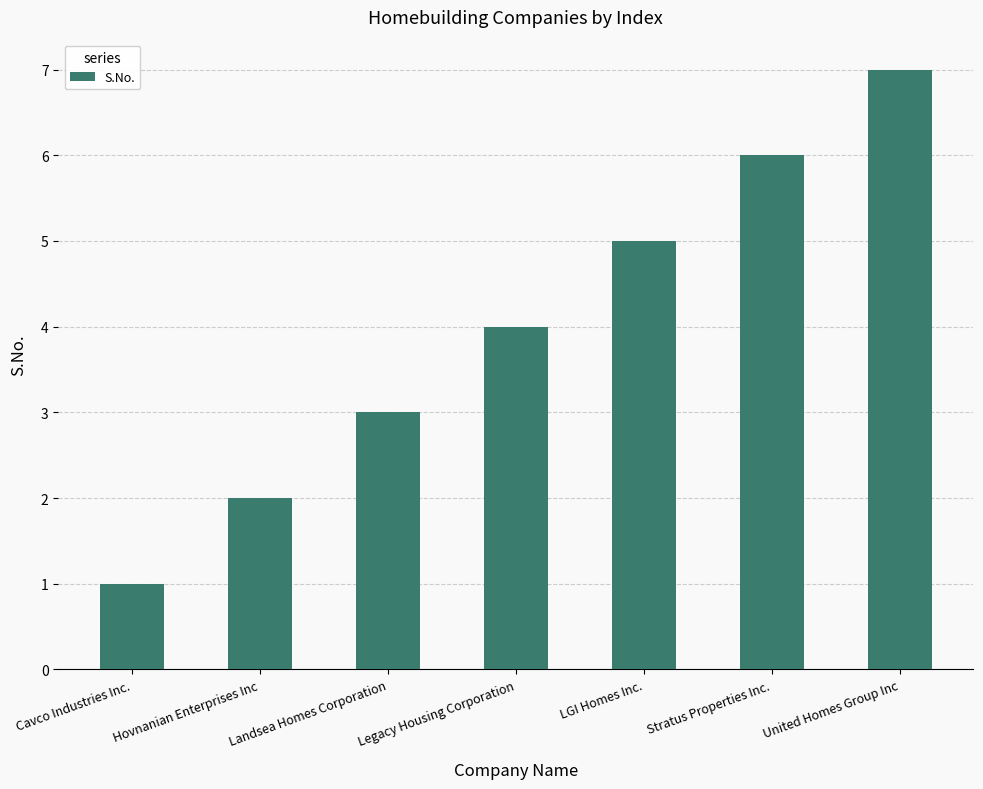

The chart shows a value of 7 at United Homes Group Inc. True or false?

True